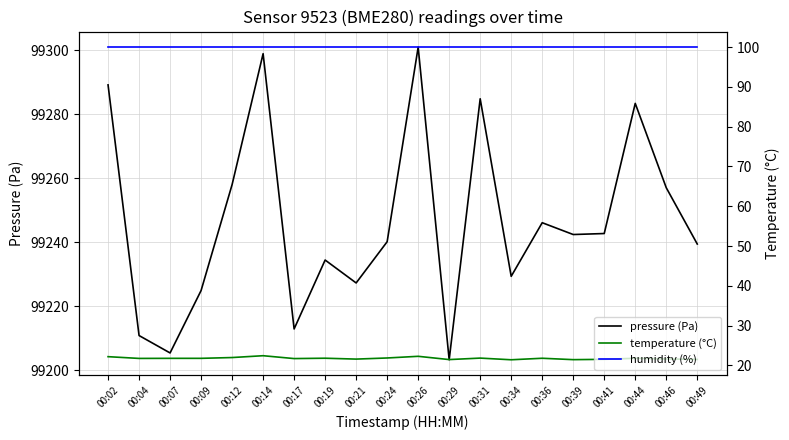

Which category has the highest value in the temperature (°C) series?

00:14